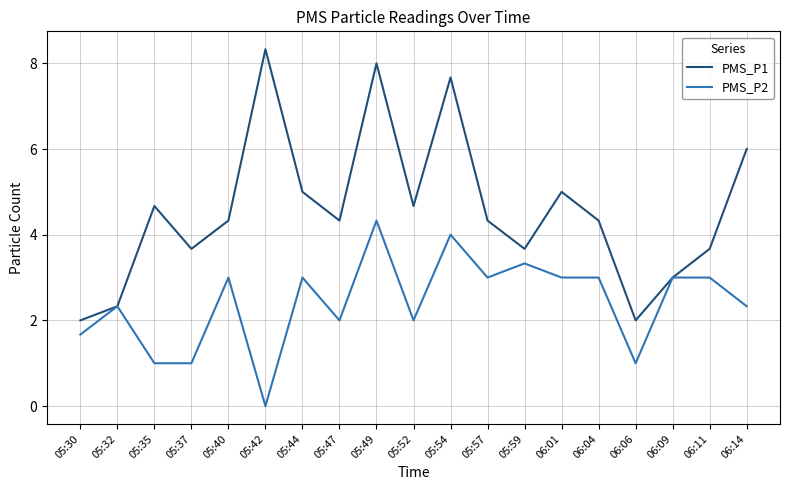

True or false: PMS_P2 has more than 0 interior local peaks.

True